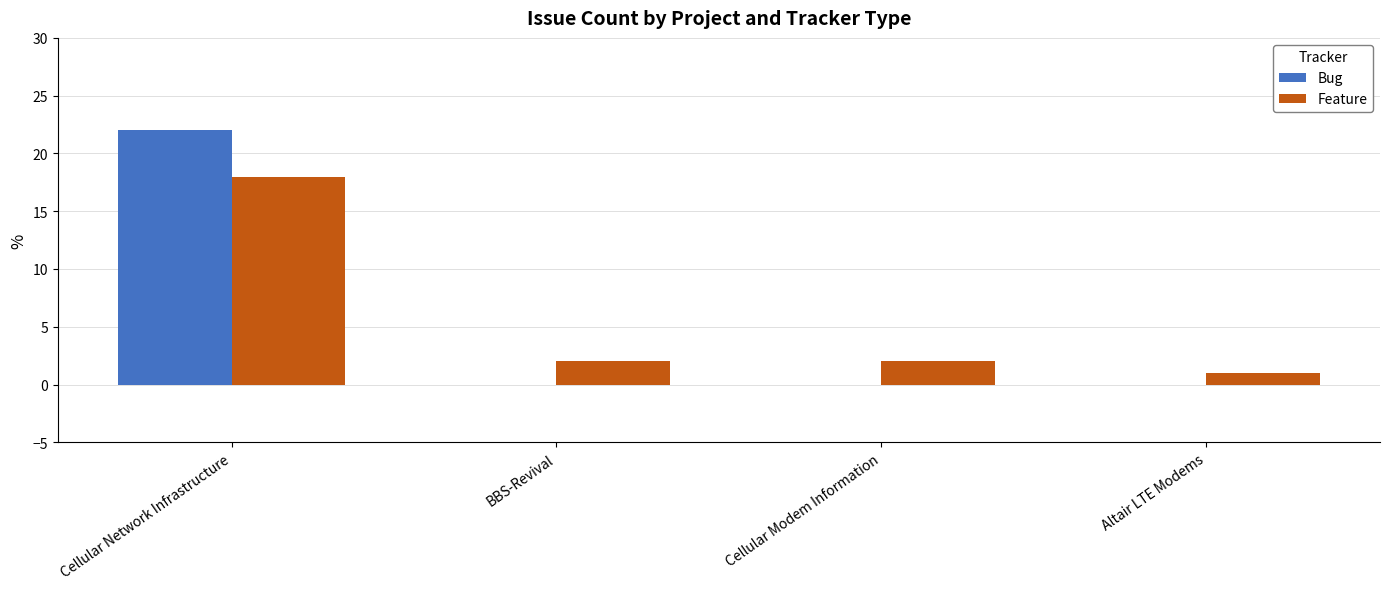

Is the value of Feature at BBS-Revival greater than the value of Bug at BBS-Revival?

Yes